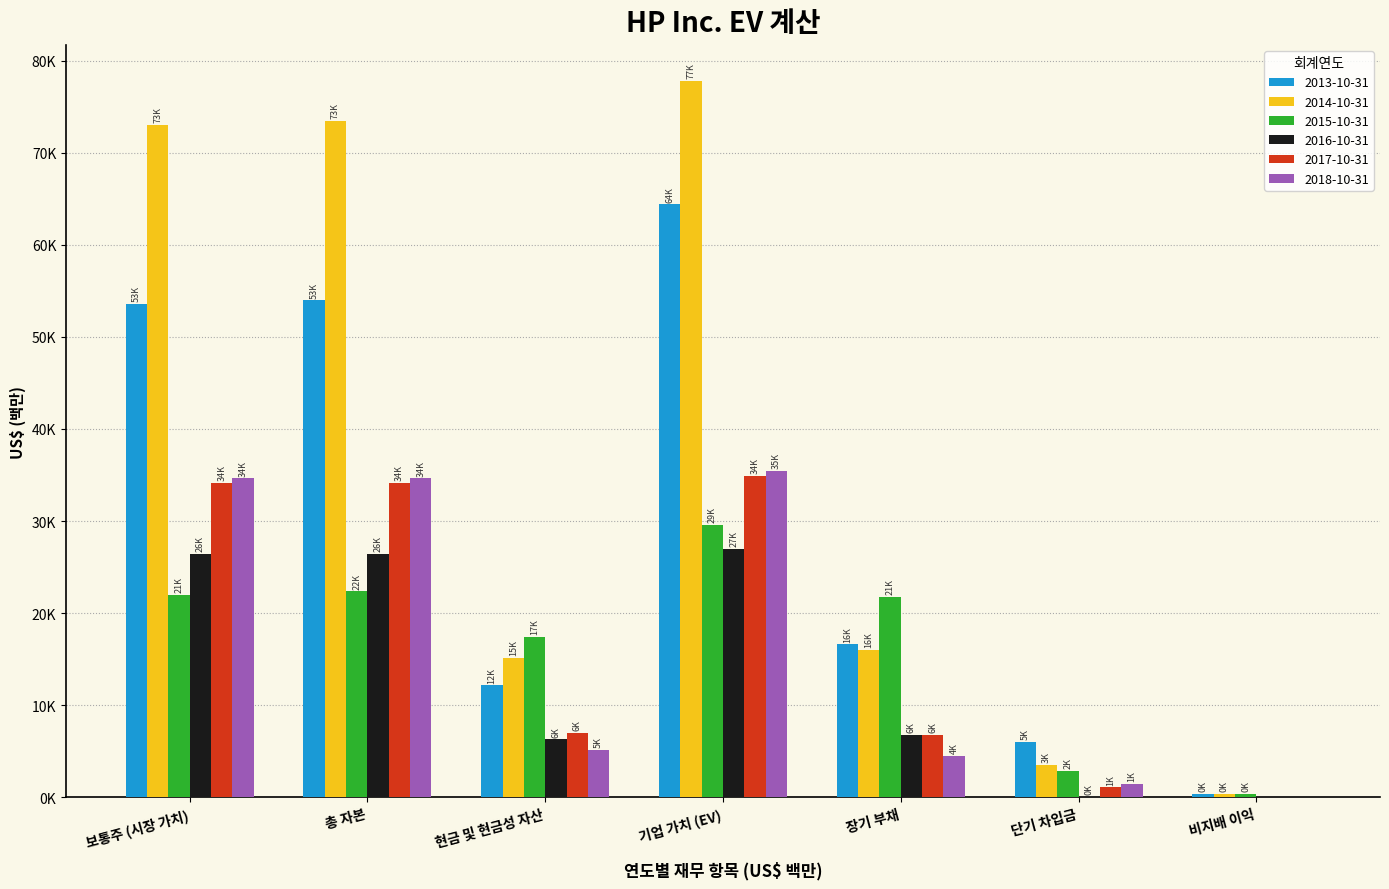

The value of 2017-10-31 at 현금 및 현금성 자산 is 6997. True or false?

True